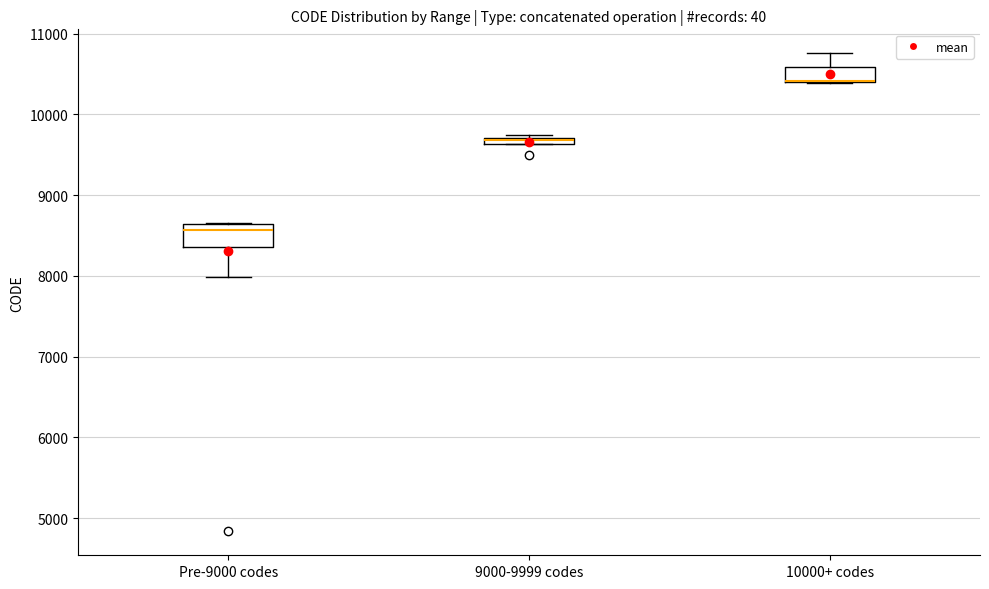

Where is the lower edge of the box for 9000-9999 codes on the y-axis? The values are not printed on the chart, so give them approximately, as read against the axis.

9600